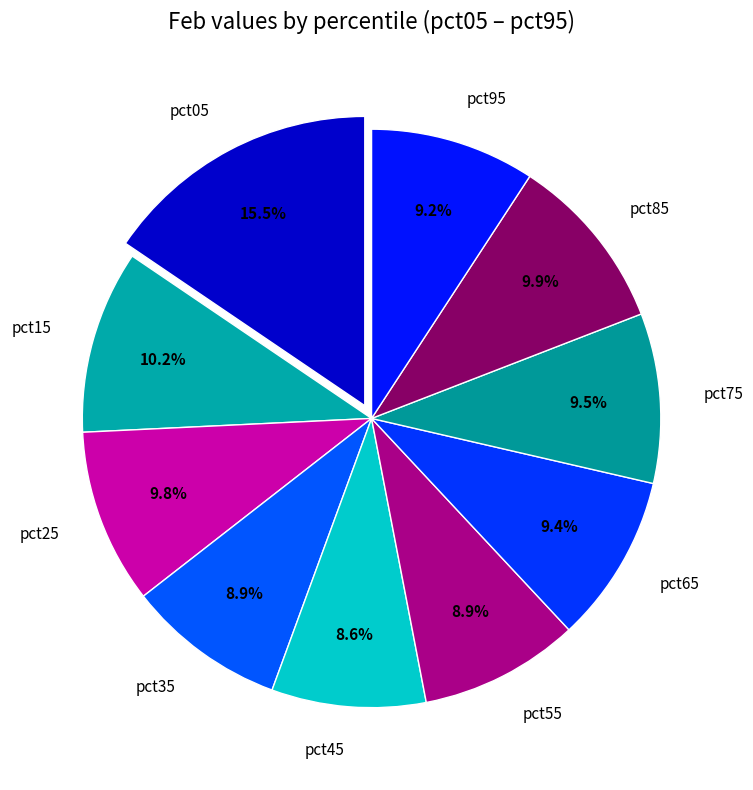

How many slices are in this pie chart?

10